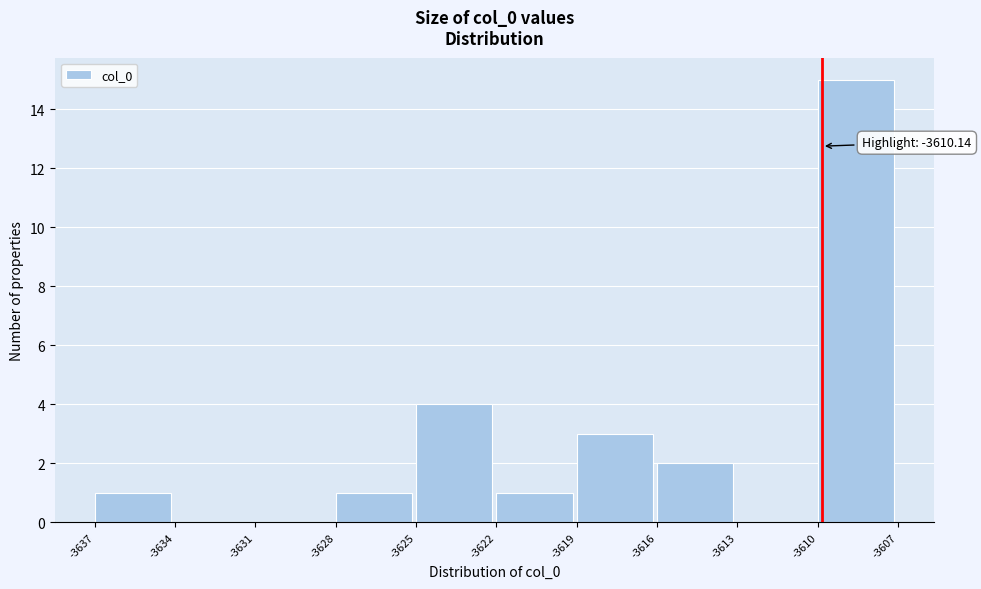

Reading right to left, what are all the values shown in this chart?

-3610=15	-3613=0	-3616=2	-3619=3	-3622=1	-3625=4	-3628=1	-3631=0	-3634=0	-3637=1